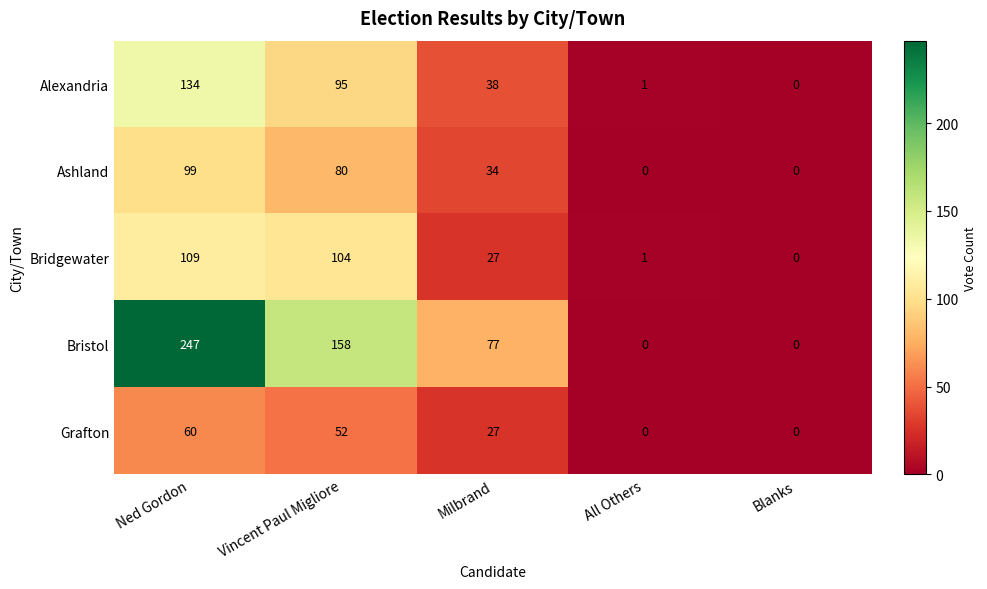

Which series has the largest total across all categories?

Bristol